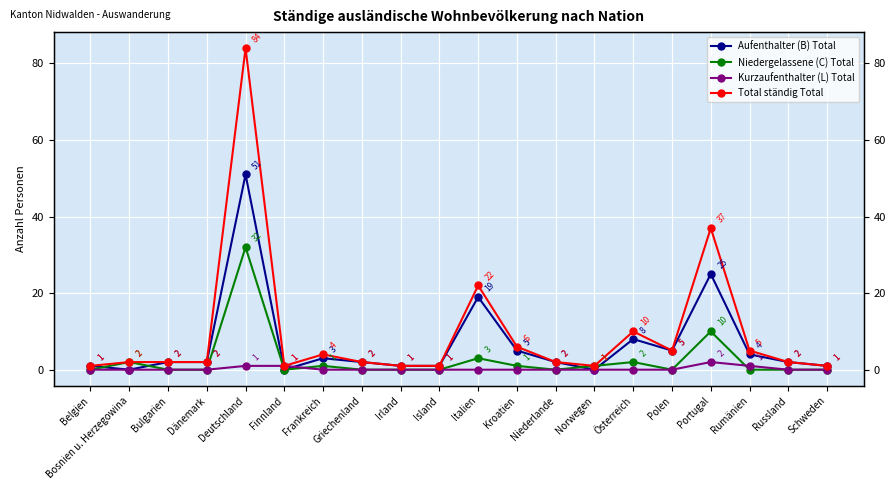

Reading left to right, list all the values displayed in this chart.

Aufenthalter (B) Total: Belgien=1	Bosnien u. Herzegowina=0	Bulgarien=2	Dänemark=2	Deutschland=51	Finnland=0	Frankreich=3	Griechenland=2	Irland=1	Island=1	Italien=19	Kroatien=5	Niederlande=2	Norwegen=0	Österreich=8	Polen=5	Portugal=25	Rumänien=4	Russland=2	Schweden=1
Niedergelassene (C) Total: Belgien=0	Bosnien u. Herzegowina=2	Bulgarien=0	Dänemark=0	Deutschland=32	Finnland=0	Frankreich=1	Griechenland=0	Irland=0	Island=0	Italien=3	Kroatien=1	Niederlande=0	Norwegen=1	Österreich=2	Polen=0	Portugal=10	Rumänien=0	Russland=0	Schweden=0
Kurzaufenthalter (L) Total: Belgien=0	Bosnien u. Herzegowina=0	Bulgarien=0	Dänemark=0	Deutschland=1	Finnland=1	Frankreich=0	Griechenland=0	Irland=0	Island=0	Italien=0	Kroatien=0	Niederlande=0	Norwegen=0	Österreich=0	Polen=0	Portugal=2	Rumänien=1	Russland=0	Schweden=0
Total ständig Total: Belgien=1	Bosnien u. Herzegowina=2	Bulgarien=2	Dänemark=2	Deutschland=84	Finnland=1	Frankreich=4	Griechenland=2	Irland=1	Island=1	Italien=22	Kroatien=6	Niederlande=2	Norwegen=1	Österreich=10	Polen=5	Portugal=37	Rumänien=5	Russland=2	Schweden=1